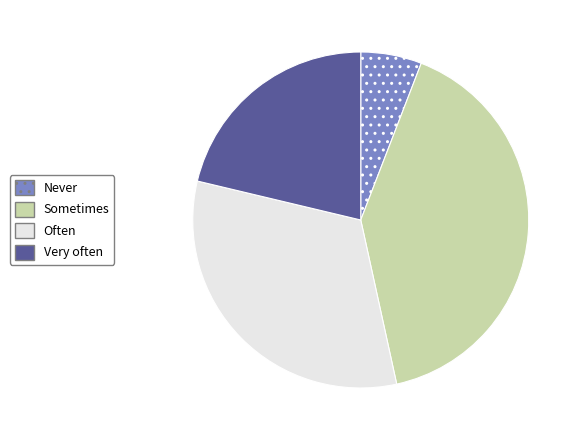

Approximately how many times larger is the value at Often compared to Never?

5.5